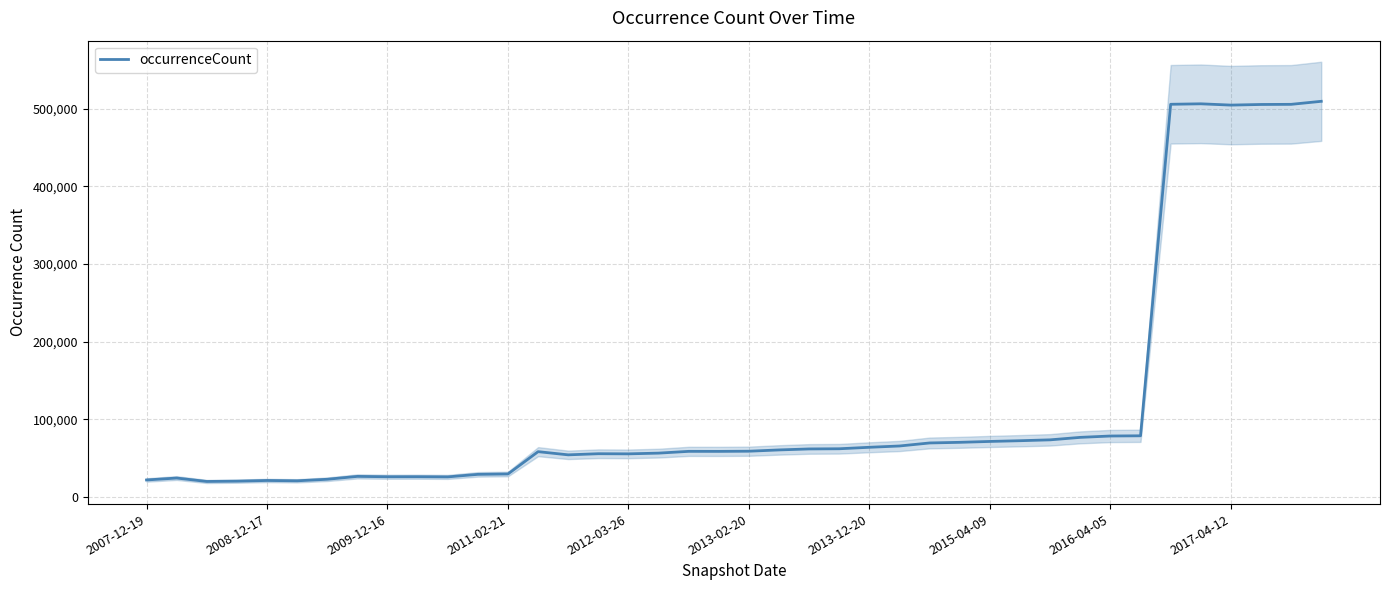

What is the maximum value shown in the chart?

509547